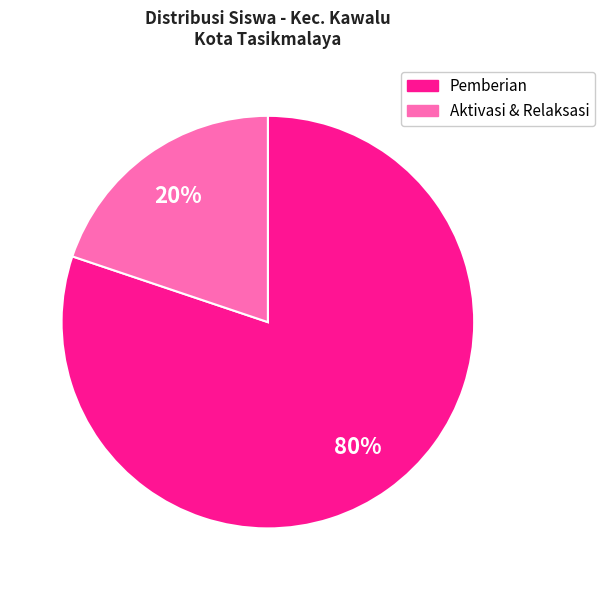

What percentage is the Pemberian slice, to the nearest percent?

80%